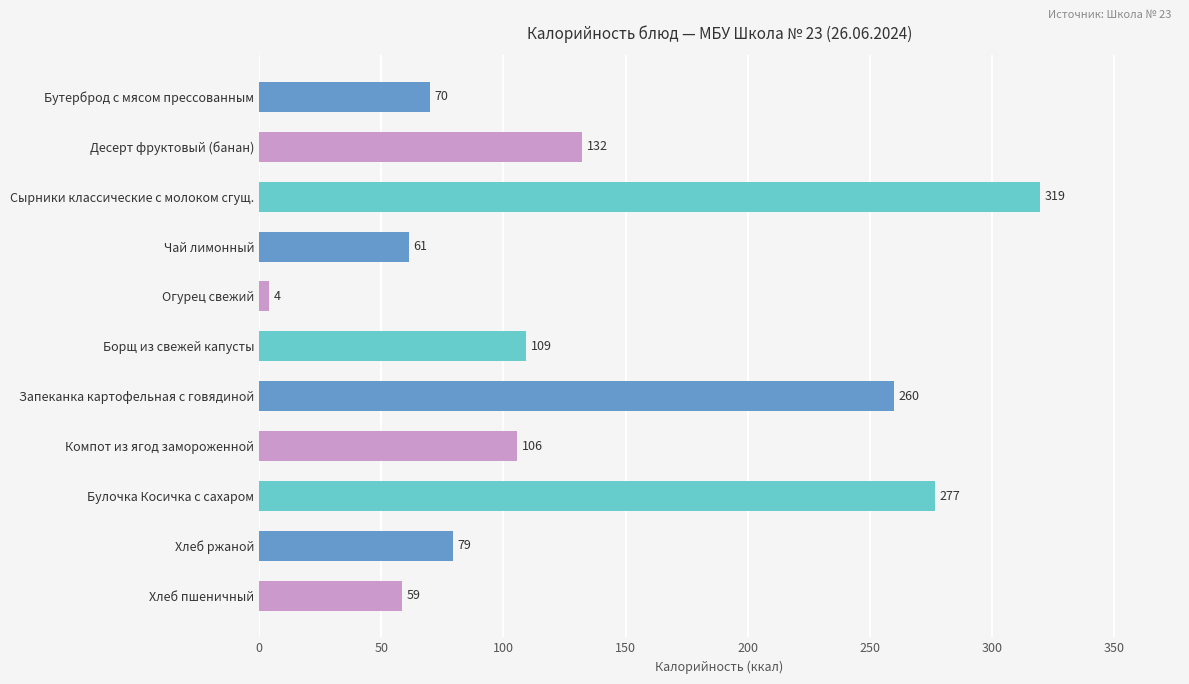

What is the difference between the second highest and second lowest values?

218.0